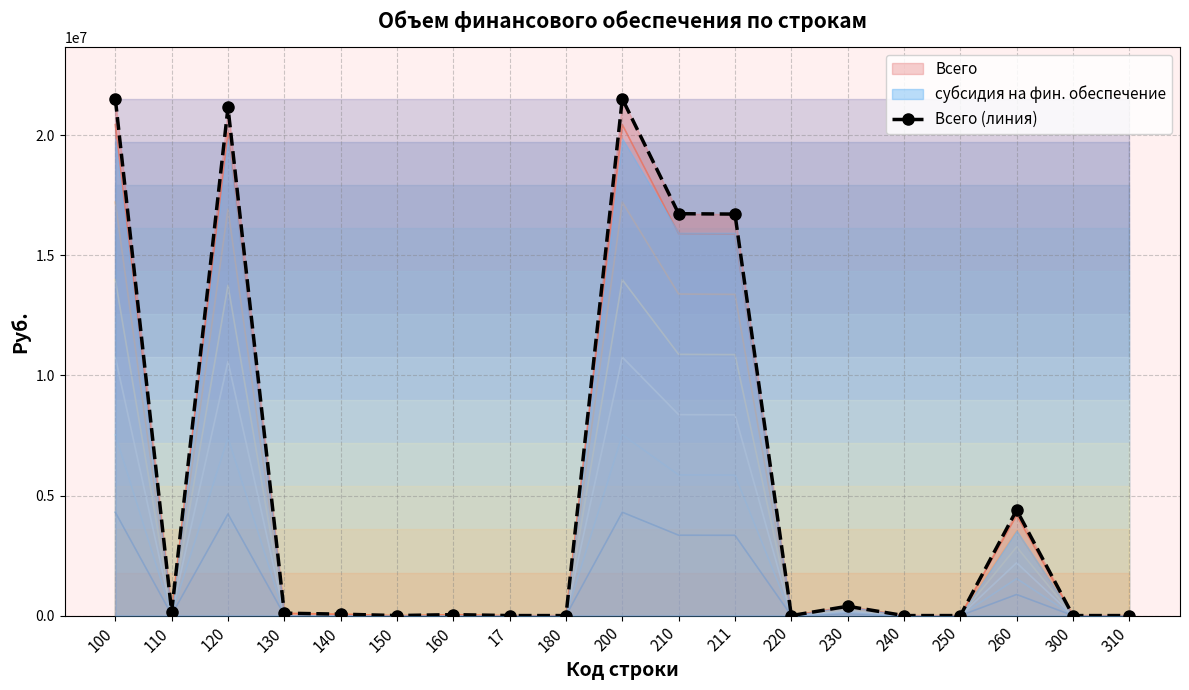

What is the approximate value at 160, to the nearest 10?

40180